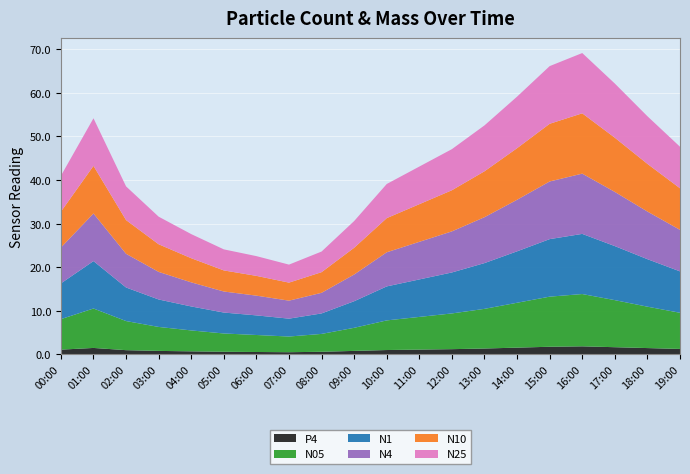

Reading left to right, transcribe all the data shown in this chart.

N05: 00:00=7.0	01:00=9.1	02:00=6.7	03:00=5.5	04:00=4.8	05:00=4.2	06:00=3.9	07:00=3.6	08:00=4.1	09:00=5.3	10:00=6.8	11:00=7.5	12:00=8.2	13:00=9.1	14:00=10.3	15:00=11.5	16:00=12.0	17:00=10.8	18:00=9.5	19:00=8.3
N1: 00:00=8.2	01:00=10.9	02:00=7.7	03:00=6.3	04:00=5.5	05:00=4.8	06:00=4.5	07:00=4.1	08:00=4.7	09:00=6.1	10:00=7.8	11:00=8.6	12:00=9.4	13:00=10.5	14:00=11.8	15:00=13.2	16:00=13.8	17:00=12.4	18:00=10.9	19:00=9.5
N4: 00:00=8.2	01:00=10.9	02:00=7.7	03:00=6.3	04:00=5.5	05:00=4.8	06:00=4.5	07:00=4.1	08:00=4.7	09:00=6.1	10:00=7.8	11:00=8.6	12:00=9.4	13:00=10.5	14:00=11.8	15:00=13.2	16:00=13.8	17:00=12.4	18:00=10.9	19:00=9.5
N10: 00:00=8.2	01:00=10.9	02:00=7.7	03:00=6.3	04:00=5.5	05:00=4.8	06:00=4.5	07:00=4.1	08:00=4.7	09:00=6.1	10:00=7.8	11:00=8.6	12:00=9.4	13:00=10.5	14:00=11.8	15:00=13.2	16:00=13.8	17:00=12.4	18:00=10.9	19:00=9.5
N25: 00:00=8.2	01:00=10.9	02:00=7.7	03:00=6.3	04:00=5.5	05:00=4.8	06:00=4.5	07:00=4.1	08:00=4.7	09:00=6.1	10:00=7.8	11:00=8.6	12:00=9.4	13:00=10.5	14:00=11.8	15:00=13.2	16:00=13.8	17:00=12.4	18:00=10.9	19:00=9.5
P4: 00:00=1.1	01:00=1.5	02:00=1.0	03:00=0.8	04:00=0.7	05:00=0.6	06:00=0.6	07:00=0.5	08:00=0.6	09:00=0.8	10:00=1.0	11:00=1.1	12:00=1.2	13:00=1.4	14:00=1.6	15:00=1.8	16:00=1.9	17:00=1.6	18:00=1.4	19:00=1.2